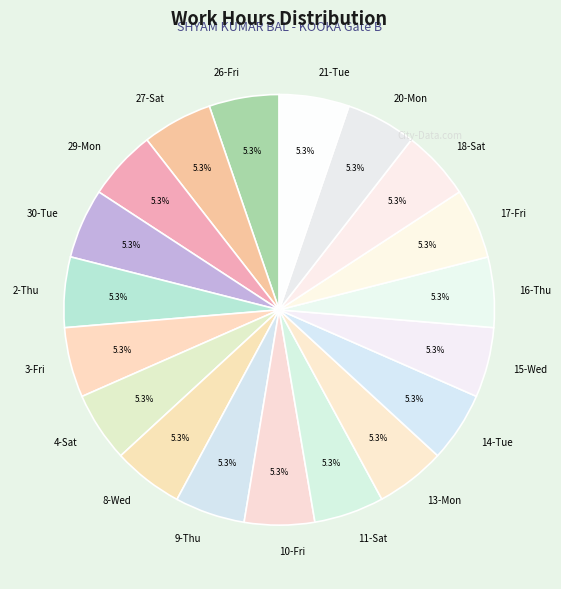

What is the total percentage of 26-Fri and 10-Fri?

10.5%